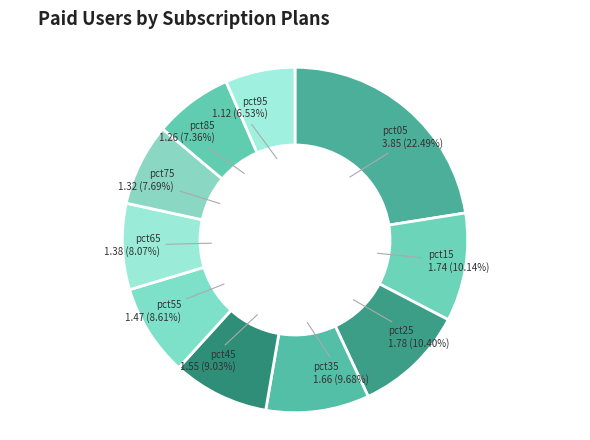

Count the number of slices in the pie.

10